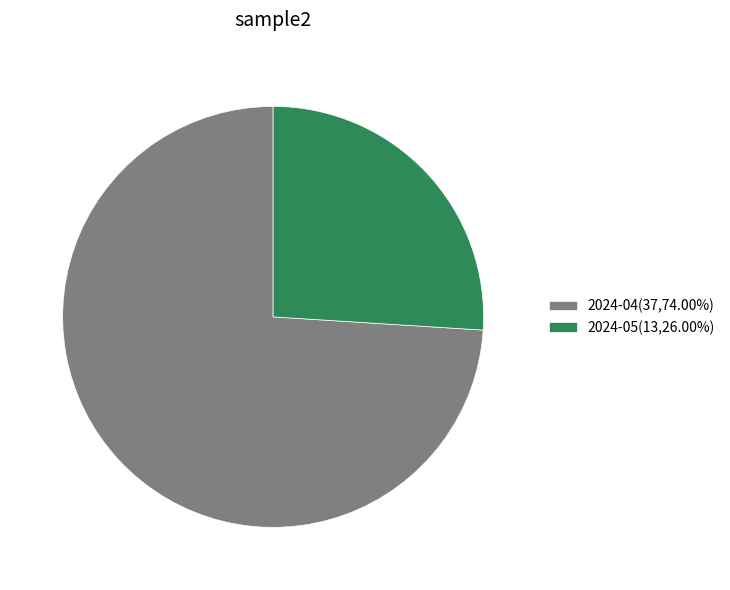

Does any single category account for the majority?

Yes